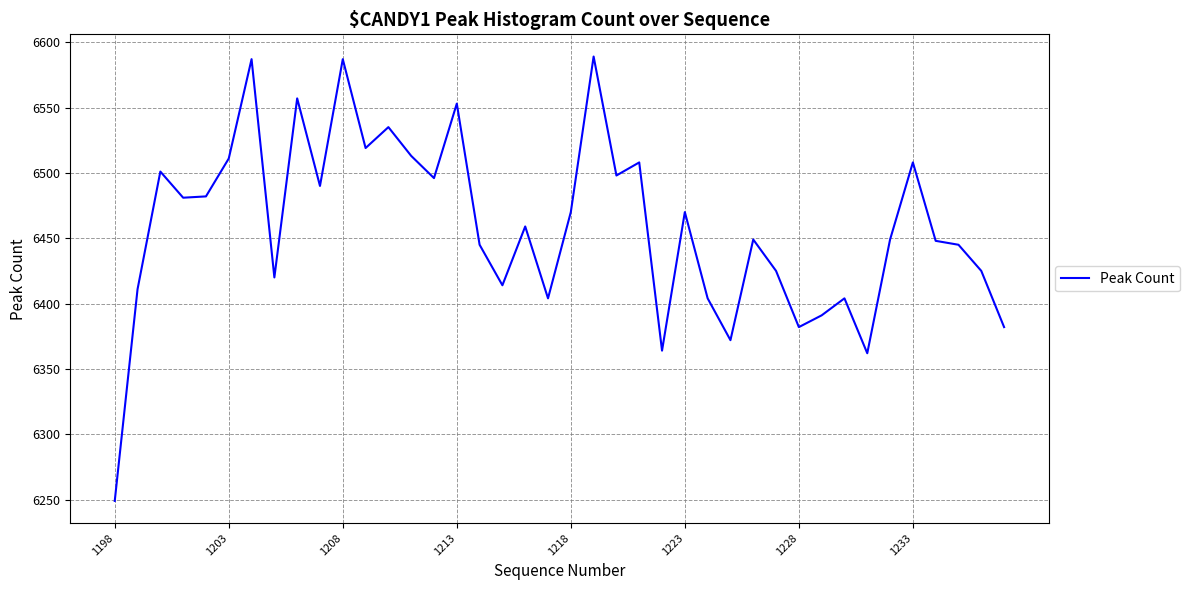

Count the number of categories in the chart.

40